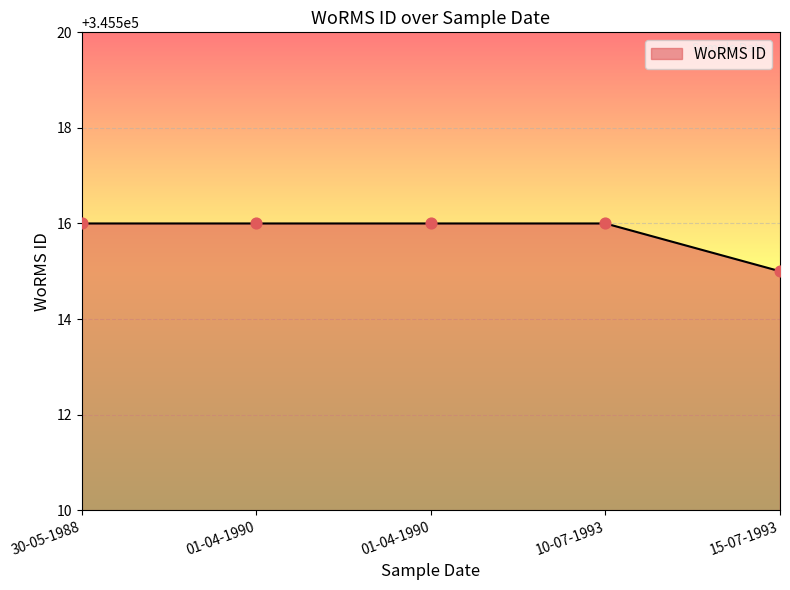

Which has a higher value, 30-05-1988 or 15-07-1993?

30-05-1988